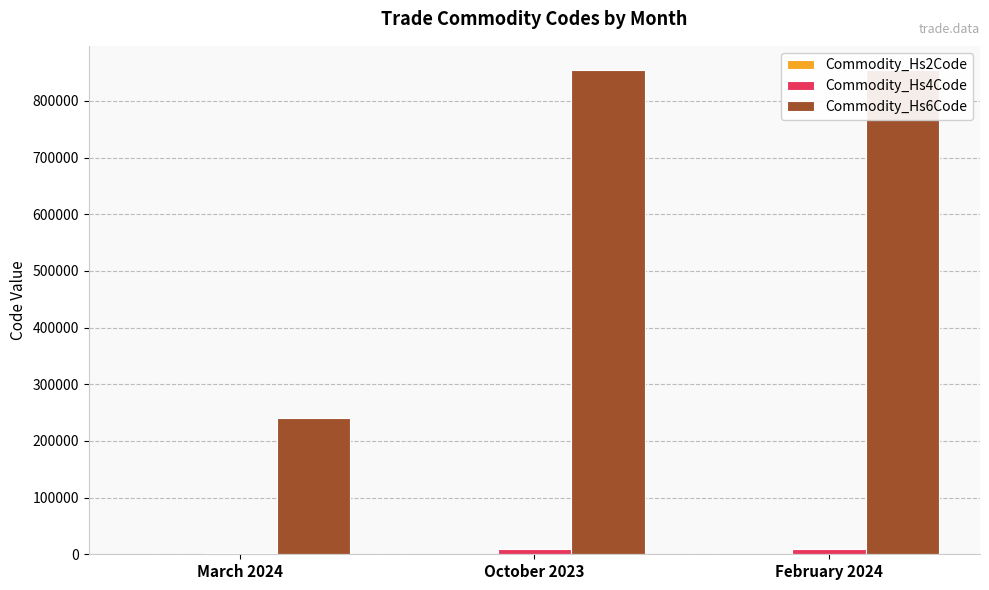

Is it true that Commodity_Hs4Code equals 3561 at March 2024?

False